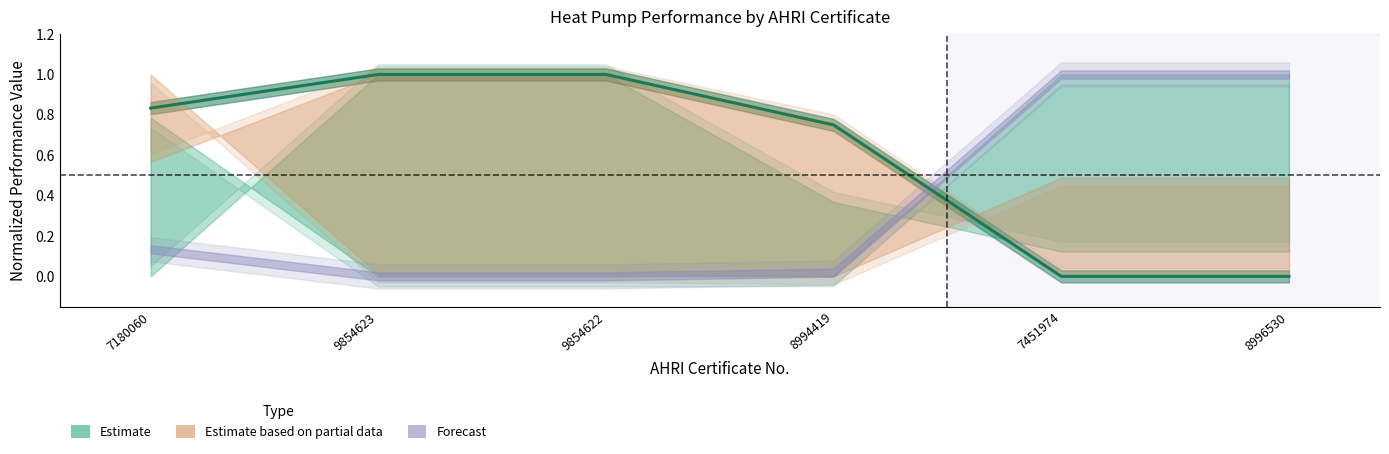

Which category has the highest value across all series?

9854623